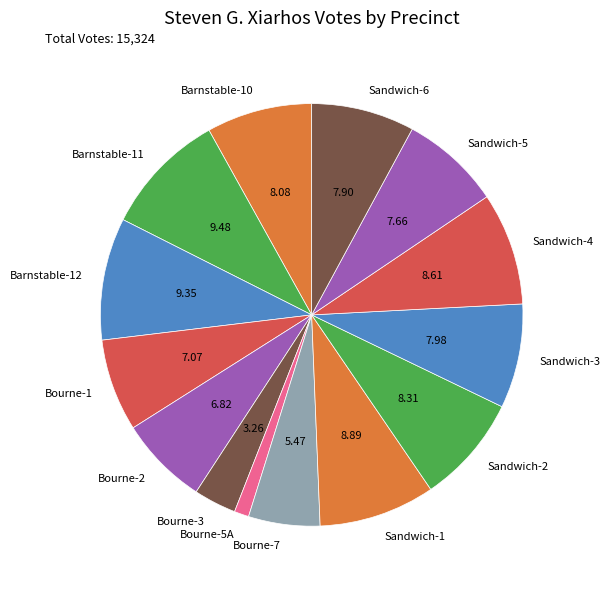

True or false: Sandwich-5 accounts for 8% of the total.

True